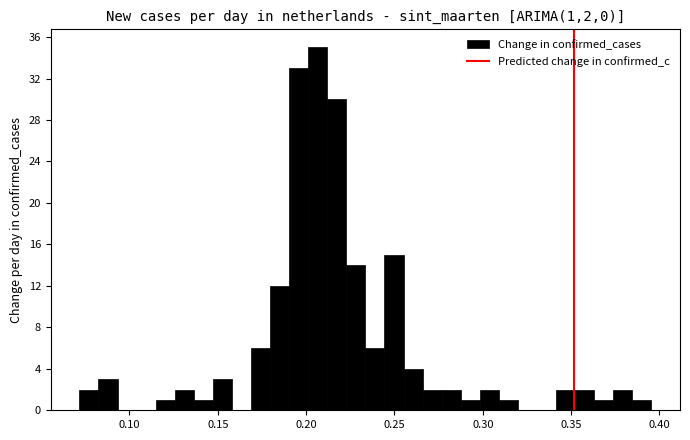

Around what value on the x-axis is the tallest bar? Give the approximate position of its centre, as read against the axis.

0.205